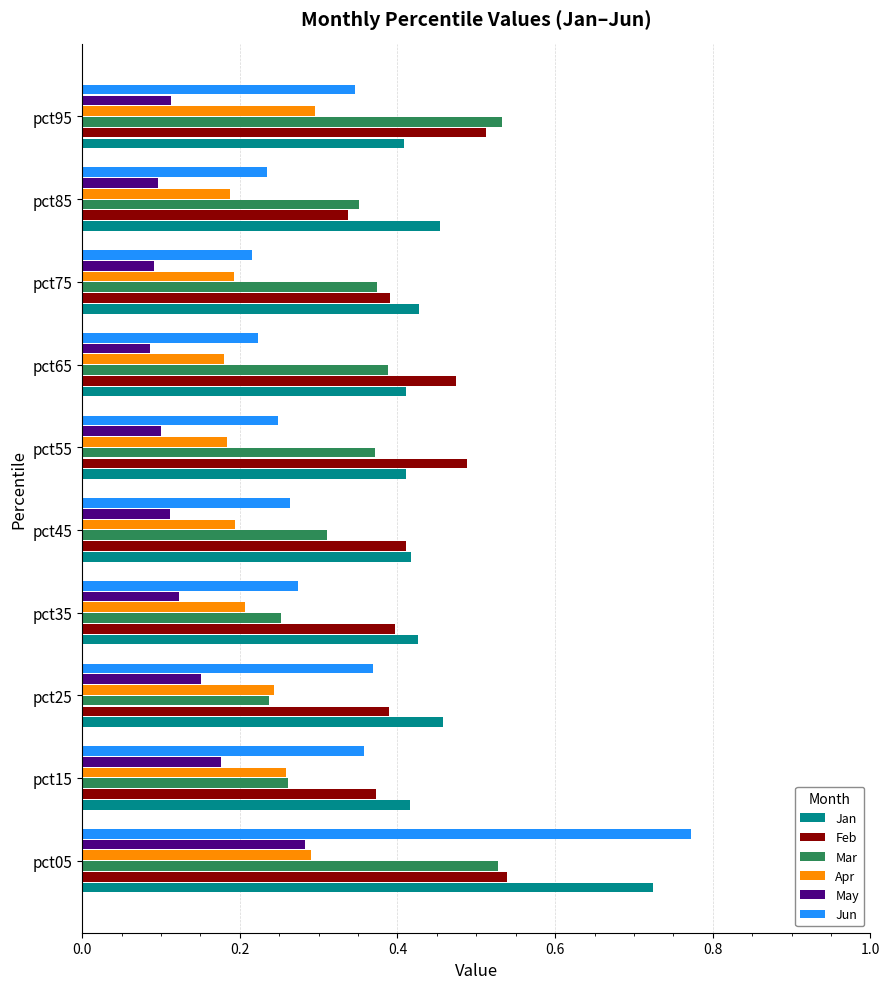

The Jun series shows 0.3 at pct05. True or false?

False